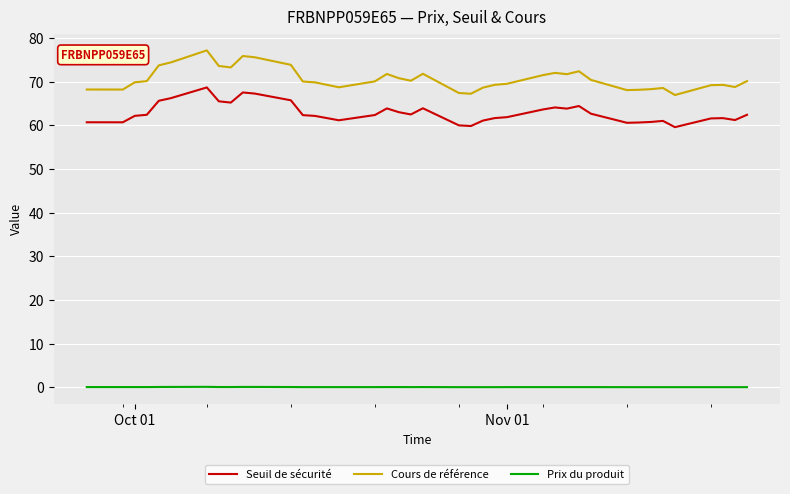

Which series has the largest total across all categories?

Cours de référence